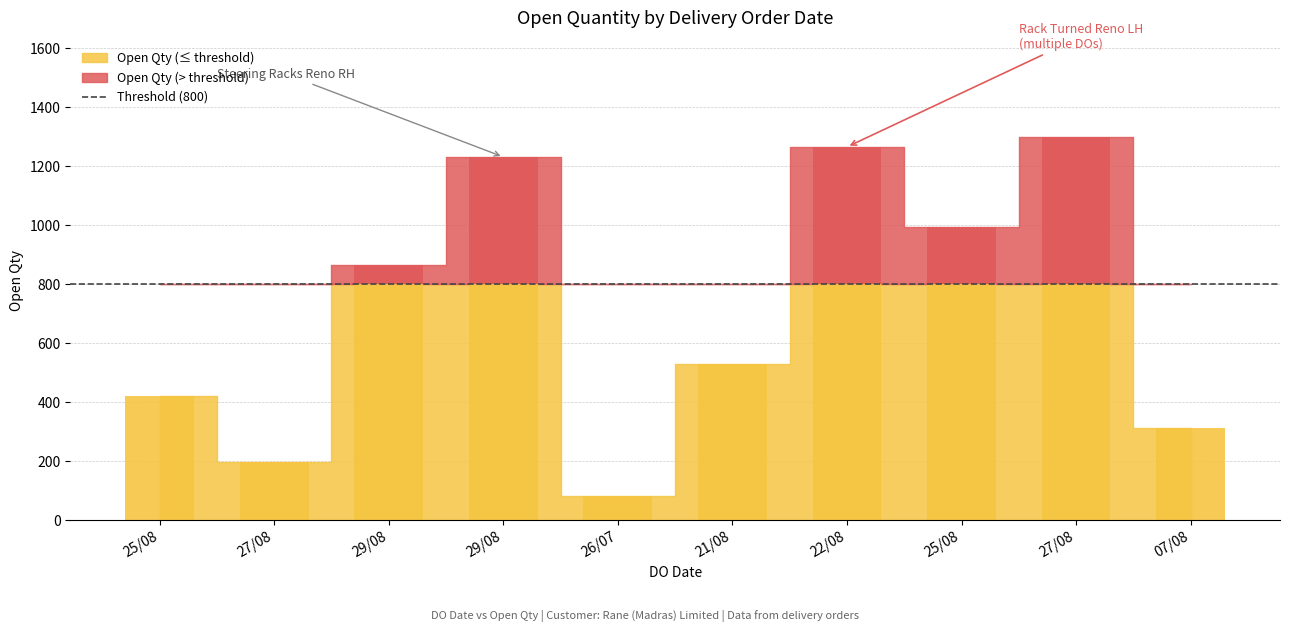

Reading left to right, extract all data points from this chart.

25/08=420	27/08=196	29/08=864	29/08=1231	26/07=83	21/08=530	22/08=1265	25/08=994	27/08=1300	07/08=312